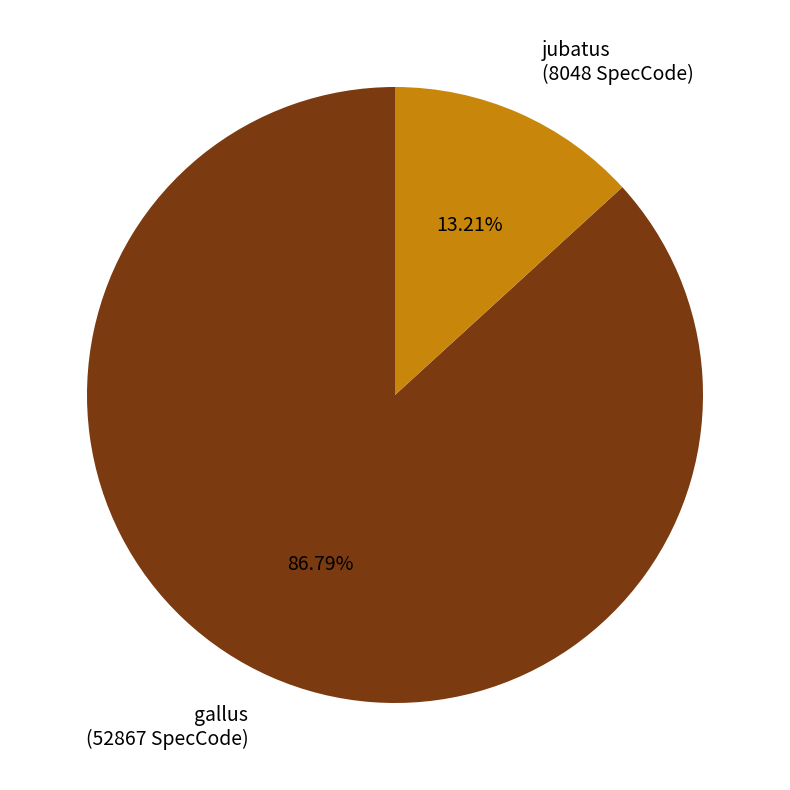

What is the ratio of the value at jubatus to the value at gallus?

0.2